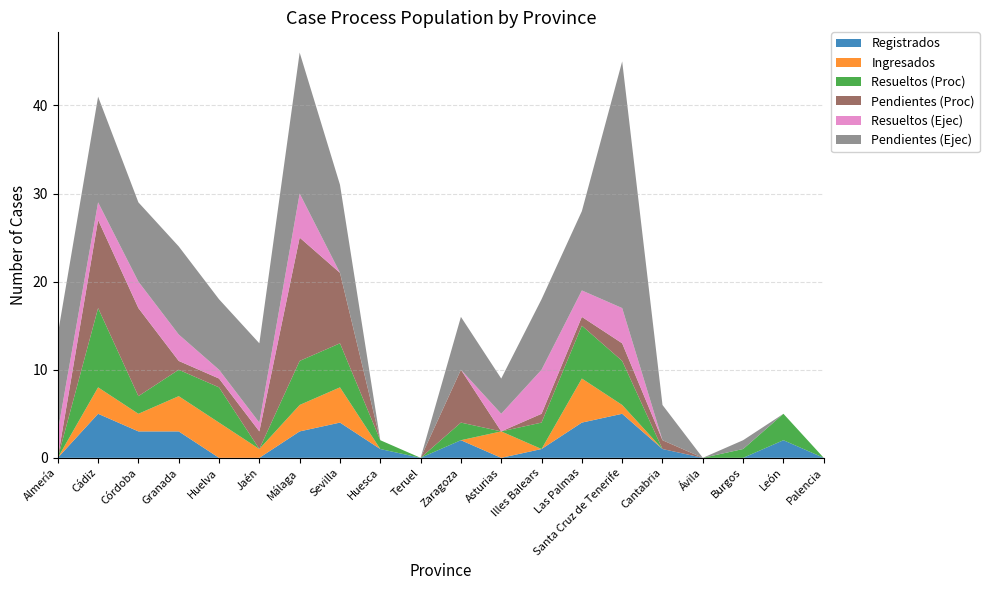

Reading left to right, list all the values displayed in this chart.

Registrados: 0	5	3	3	0	0	3	4	1	0	2	0	1	4	5	1	0	0	2	0
Ingresados: 0	3	2	4	4	1	3	4	0	0	0	3	0	5	1	0	0	0	0	0
Resueltos (Proc): 0	9	2	3	4	0	5	5	1	0	2	0	3	6	5	0	0	1	3	0
Pendientes (Proc): 0	10	10	1	1	2	14	8	0	0	6	0	1	1	2	1	0	0	0	0
Resueltos (Ejec): 3	2	3	3	1	1	5	0	0	0	0	2	5	3	4	0	0	0	0	0
Pendientes (Ejec): 11	12	9	10	8	9	16	10	0	0	6	4	8	9	28	4	0	1	0	0